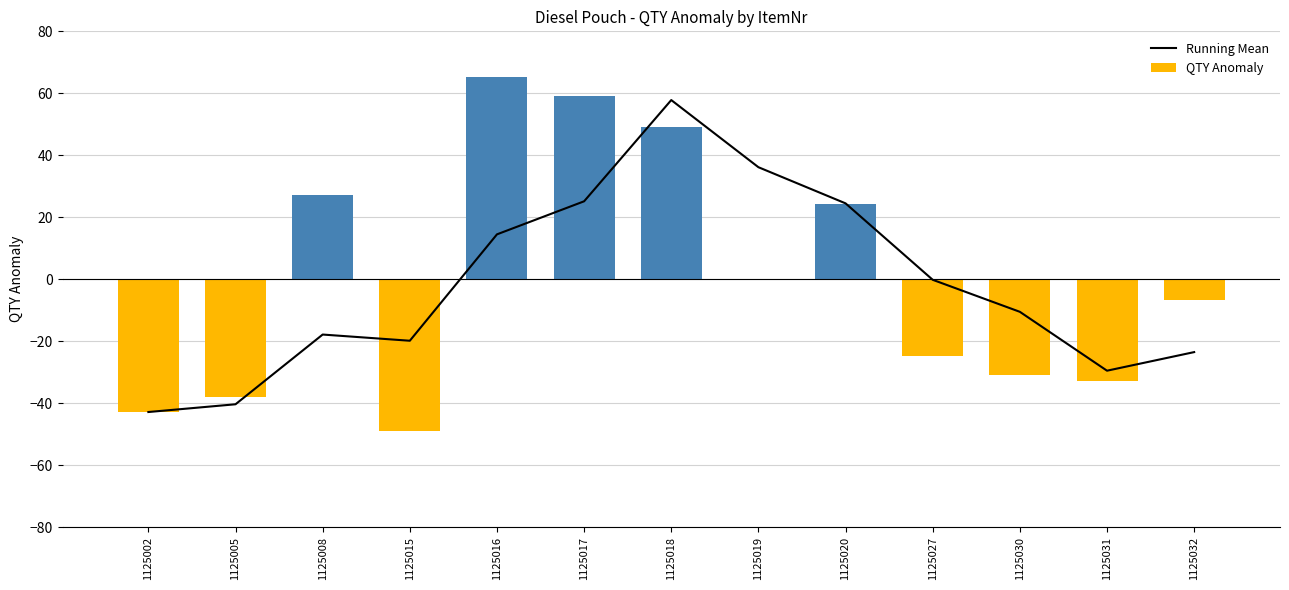

What is the sum of all Running Mean values?

-26.5